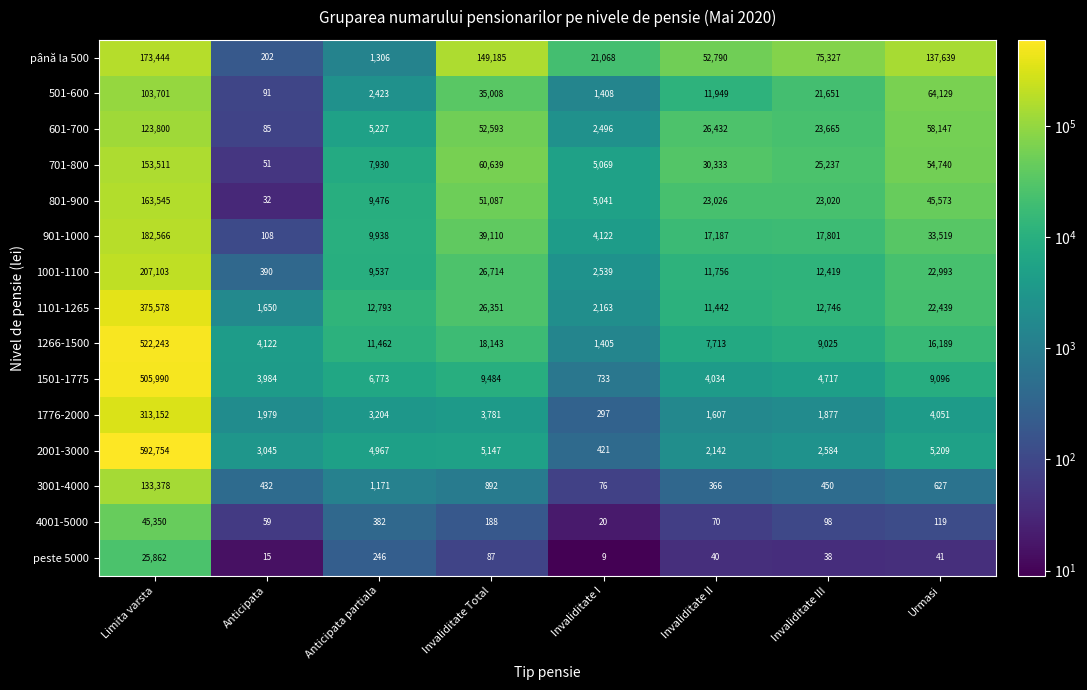

The value of 1001-1100 at Limita varsta is 74887. True or false?

False